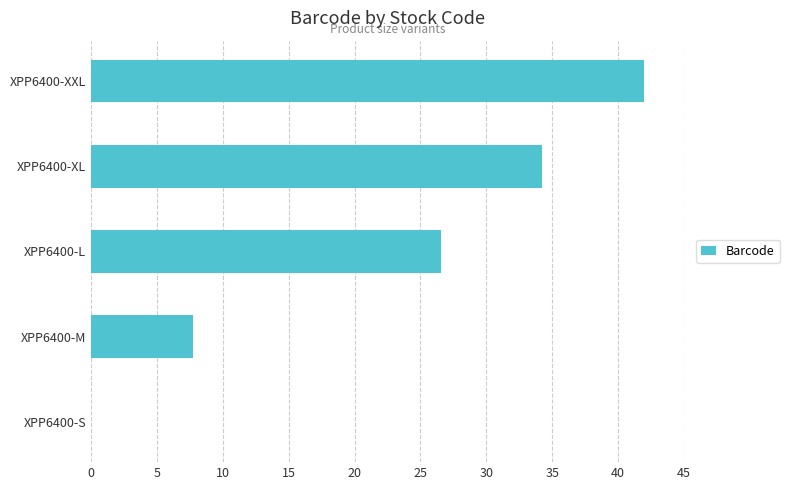

True or false: the data shows 0.0 at XPP6400-S.

True